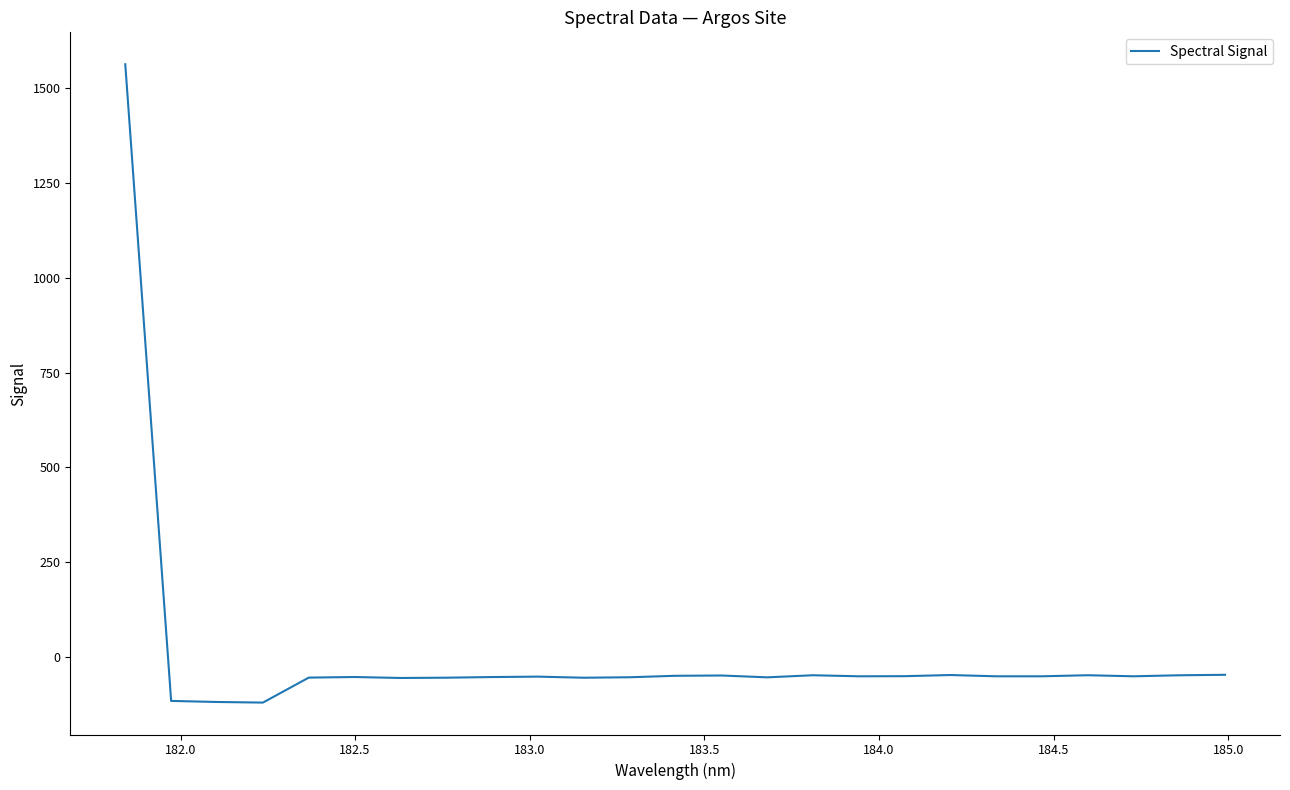

What is the greatest value displayed?

1563.6